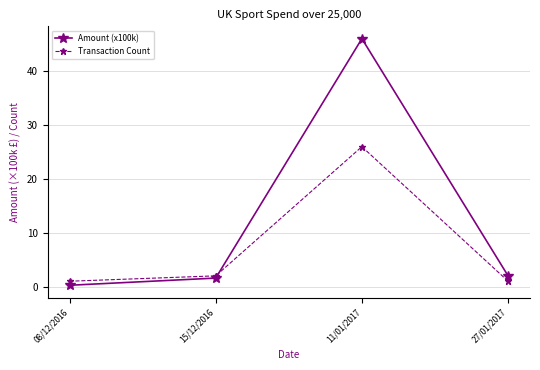

What is the label of the 3rd point from the left?

11/01/2017